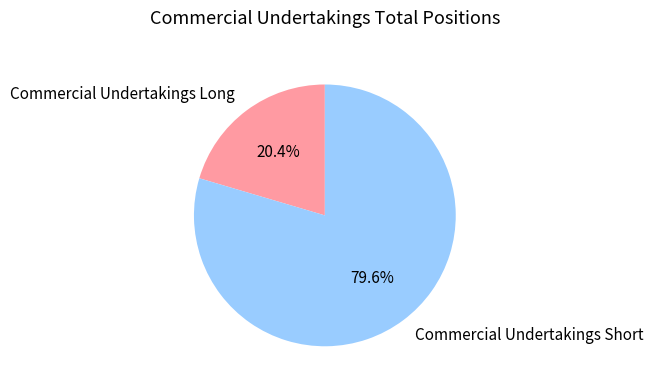

Rank the categories by value from lowest to highest.

Commercial Undertakings Long, Commercial Undertakings Short